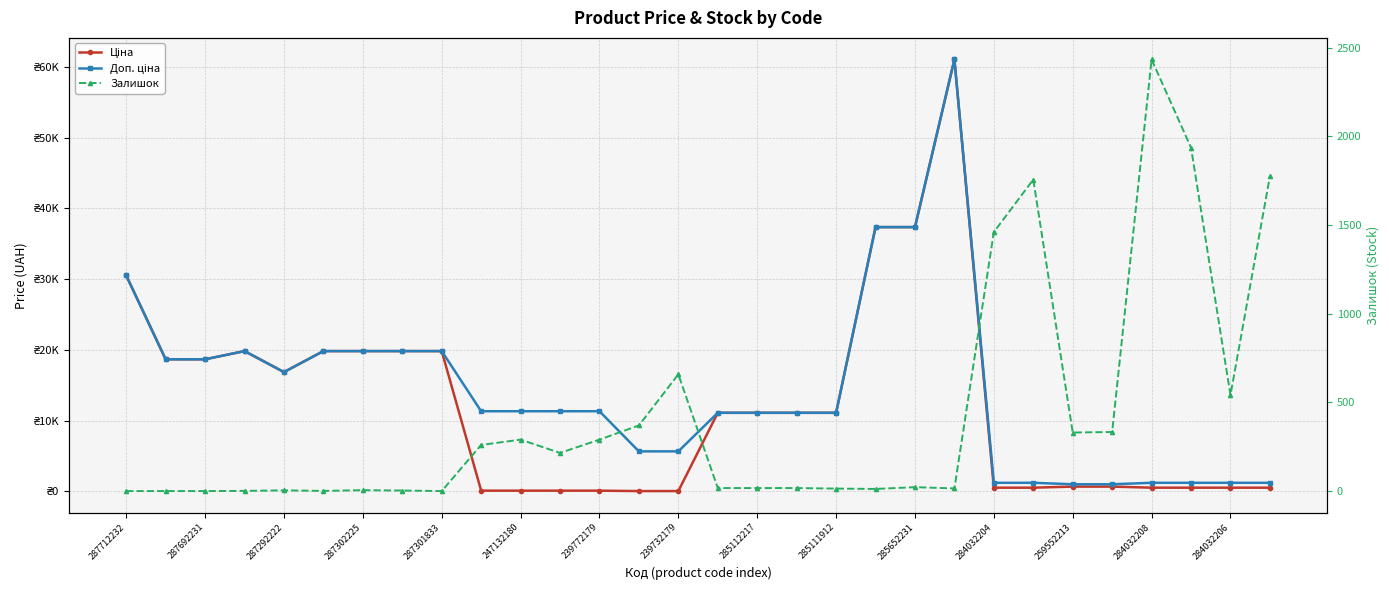

What position from the left is 287302225?

7